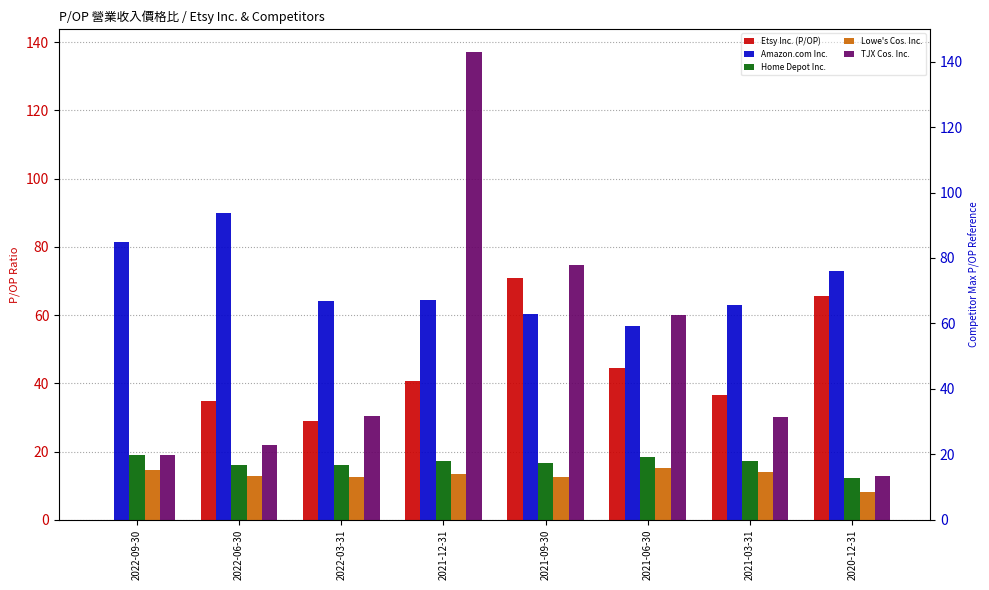

True or false: Home Depot Inc. has a value of 16.1 at 2022-06-30.

True